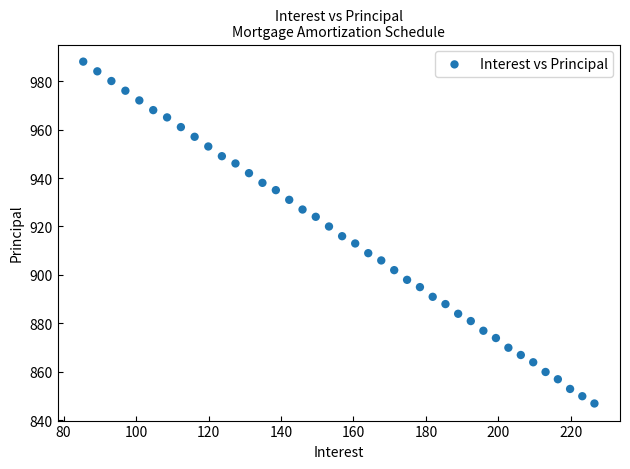

What is the range of Y values (max minus min)?

141